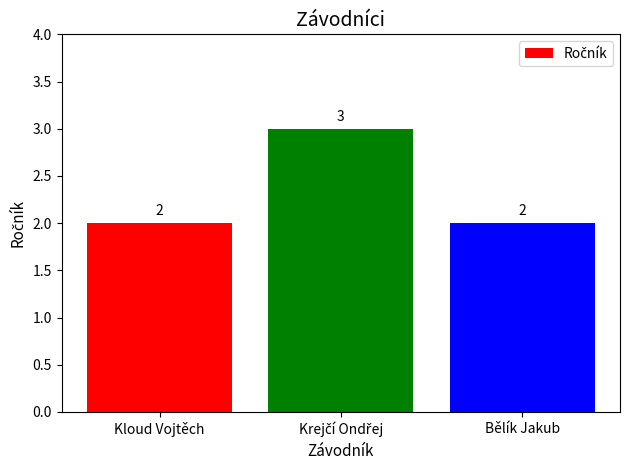

True or false: the data shows 2 at Kloud Vojtěch.

True